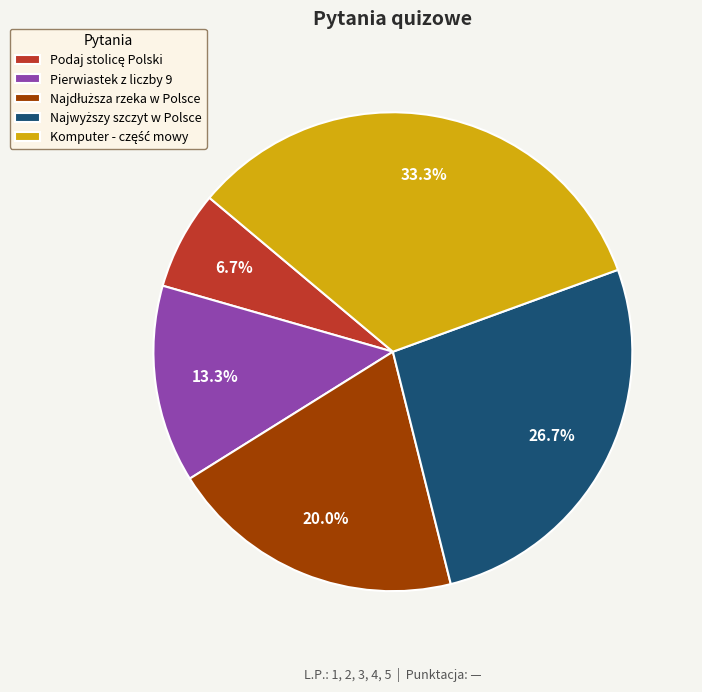

Does any single category account for the majority?

No